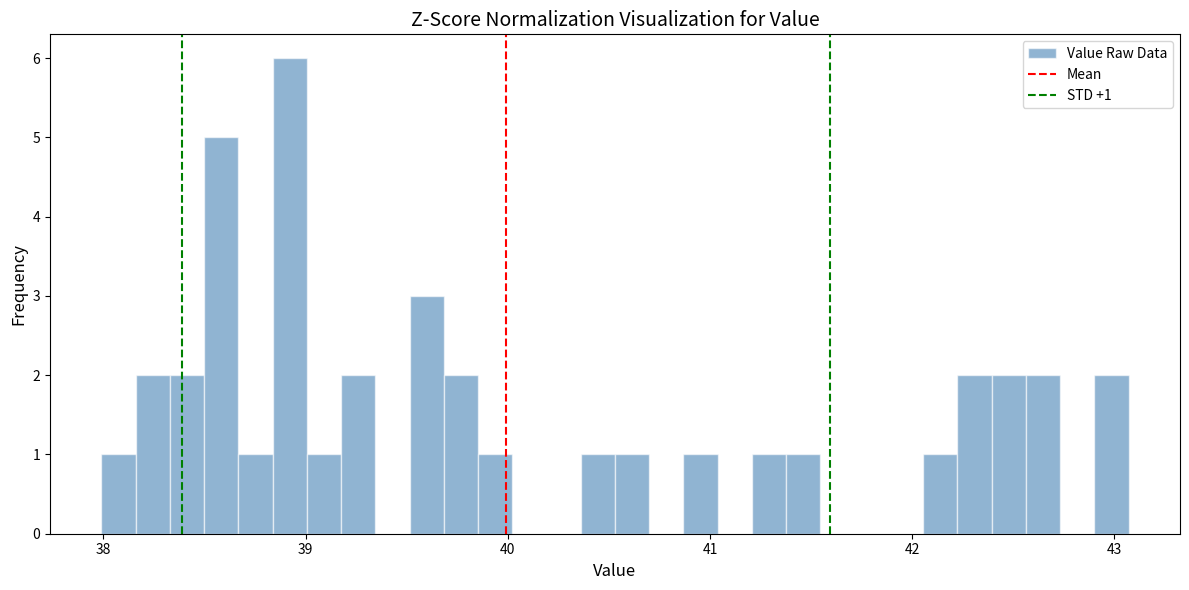

Around what value on the x-axis is the tallest bar? Give the approximate position of its centre, as read against the axis.

38.9